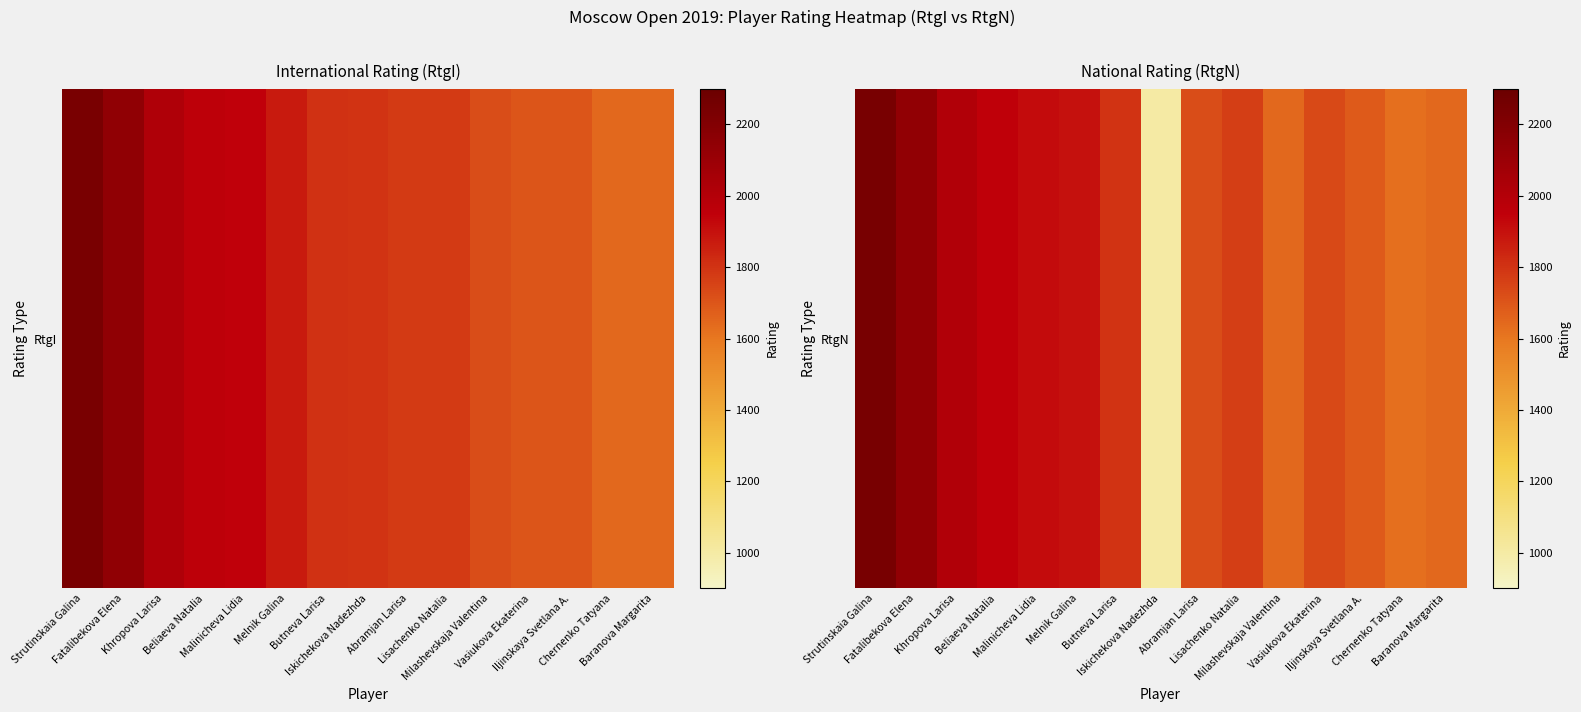

List the labels in order of value, smallest first.

Iskichekova Nadezhda, Chernenko Tatyana, Baranova Margarita, Milashevskaja Valentina, Iljinskaya Svetlana A., Abramjan Larisa, Vasiukova Ekaterina, Lisachenko Natalia, Butneva Larisa, Melnik Galina, Malinicheva Lidia, Beliaeva Natalia, Khropova Larisa, Fatalibekova Elena, Strutinskaia Galina